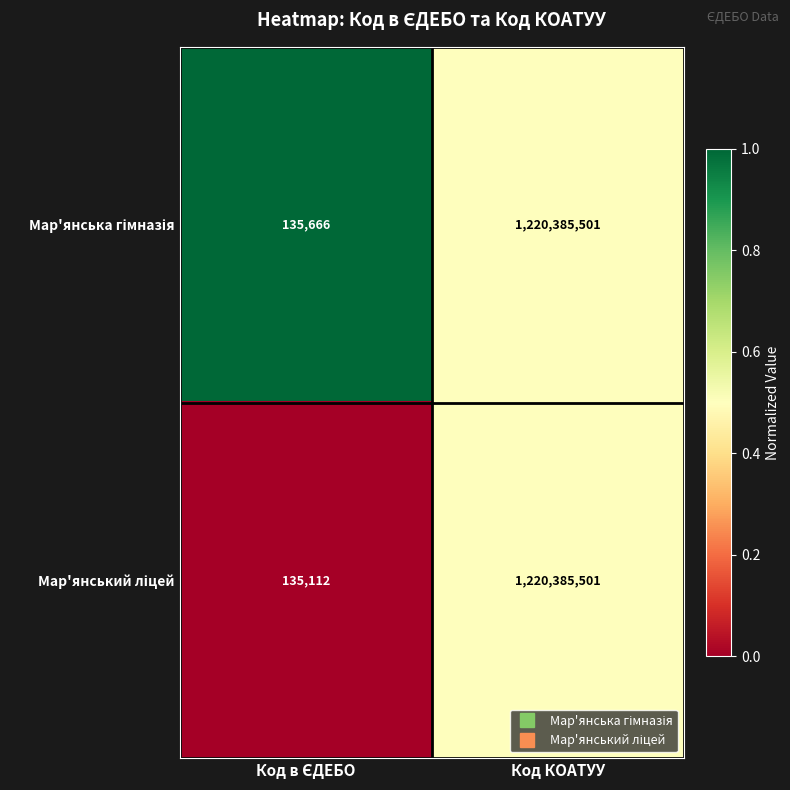

What is the minimum value shown in the chart?

135112